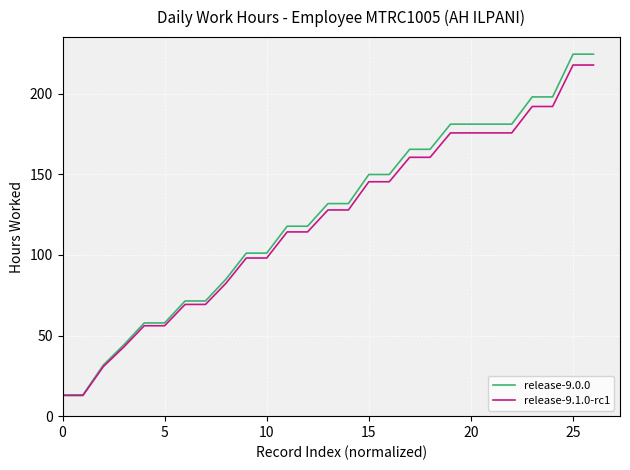

Which series has the widest spread of values?

release-9.0.0